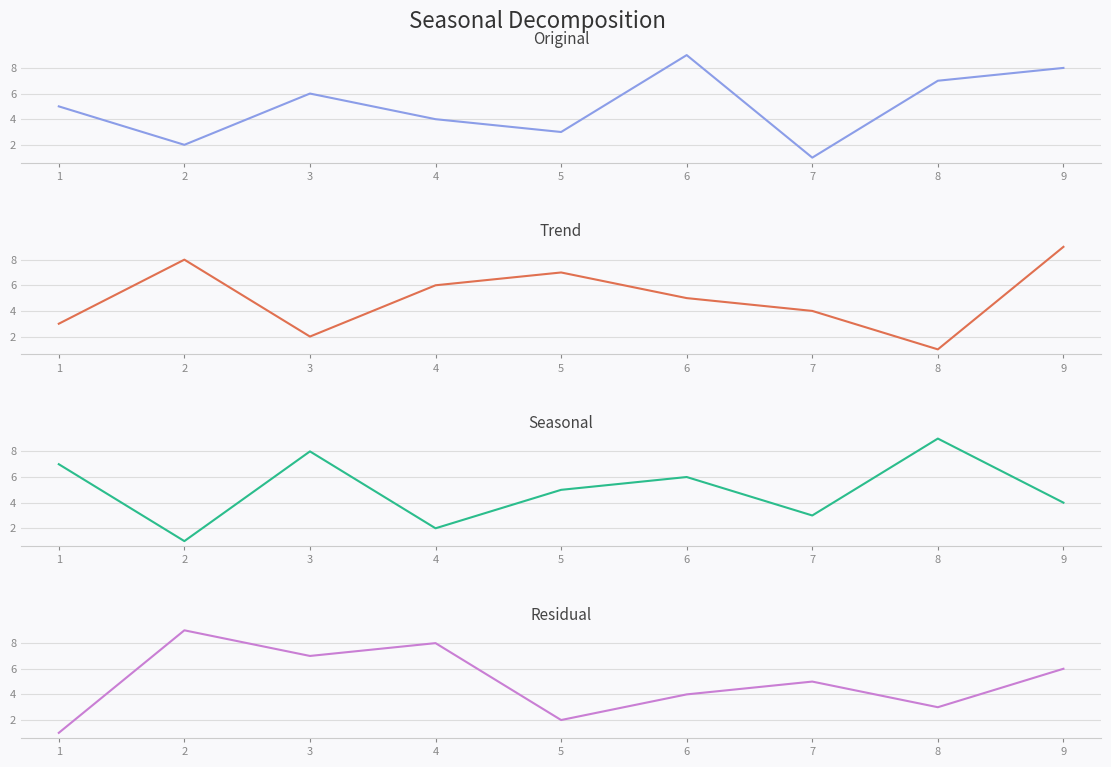

In col_3, how many points are higher than both neighbors (excluding endpoints)?

3